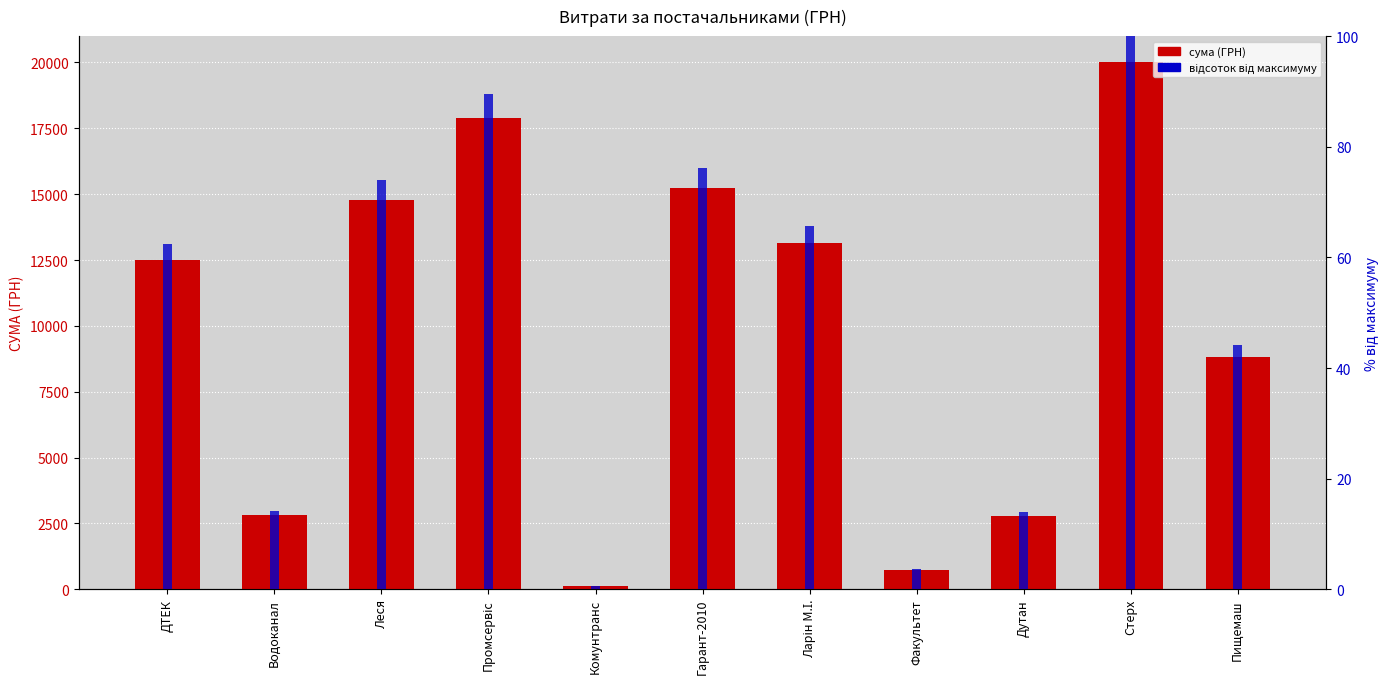

Which category has the highest value in the сума (ГРН) series?

Стерх